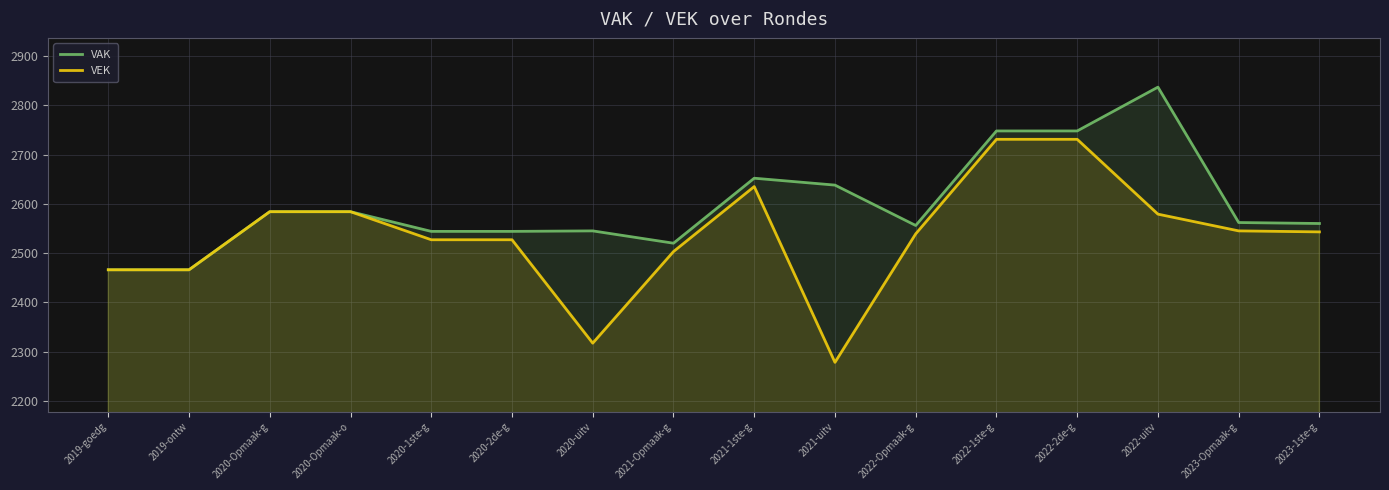

True or false: VEK and VAK intersect in this chart.

False